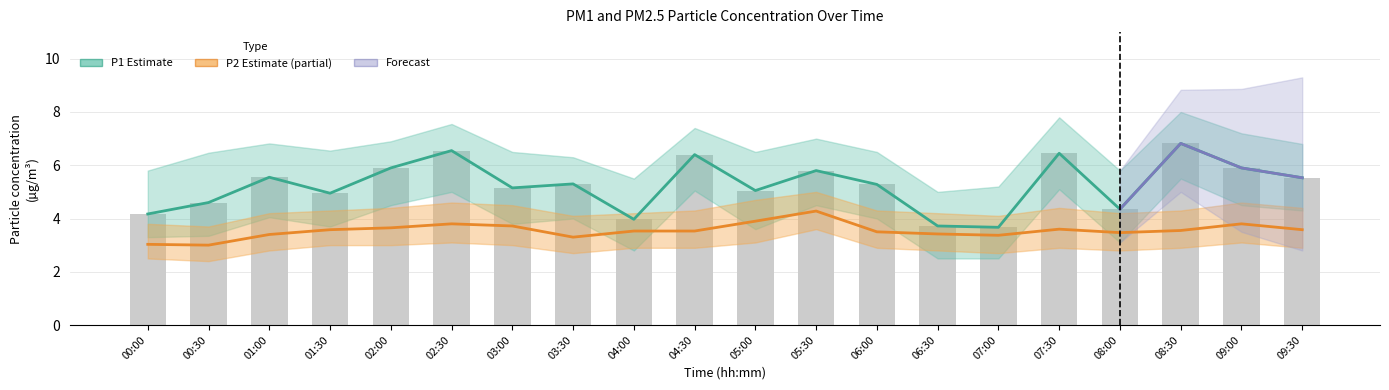

What is the lowest value of the P2 series?

3.0